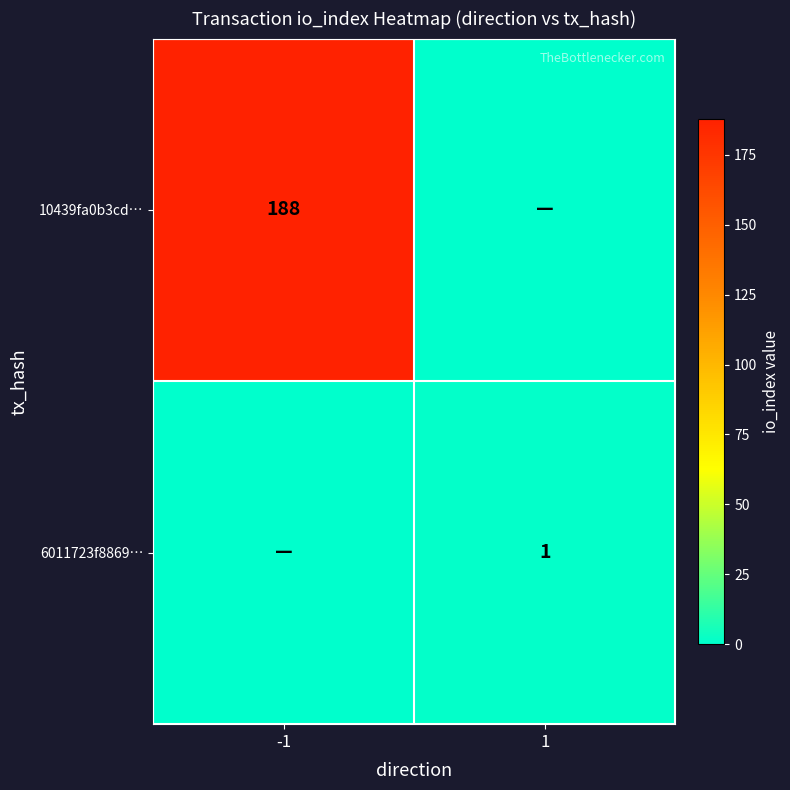

True or false: 10439fa0b3cd… has a value of 188 at -1.

True